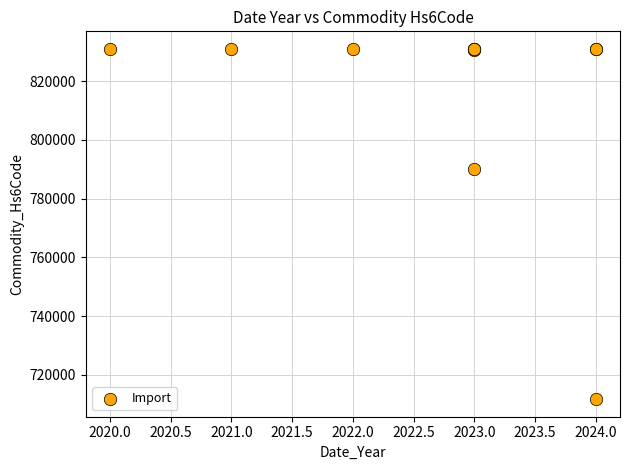

What Y value in the scatter plot is closest to 771359?

790120